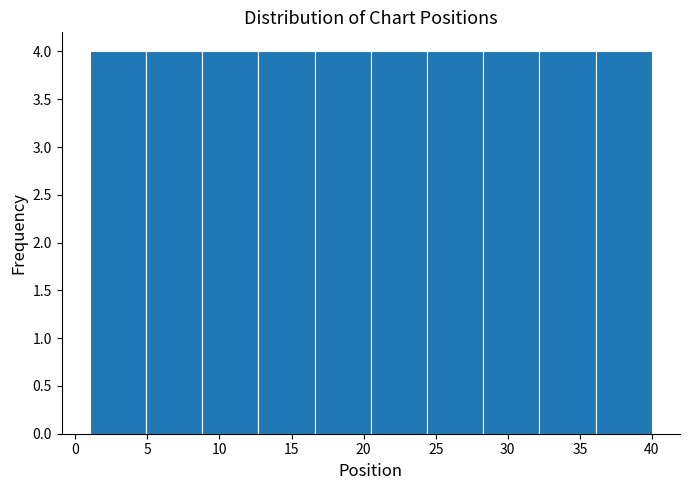

Reading left to right, list every bar in this chart as the range it spans on the x-axis followed by its height. Neither the bar edges nor the heights are printed on the chart, so give them approximately, as read against the axes.

1.0 to 4.9: 4
4.9 to 8.8: 4
8.8 to 12.7: 4
12.7 to 16.6: 4
16.6 to 20.5: 4
20.5 to 24.4: 4
24.4 to 28.3: 4
28.3 to 32.2: 4
32.2 to 36.1: 4
36.1 to 40.0: 4